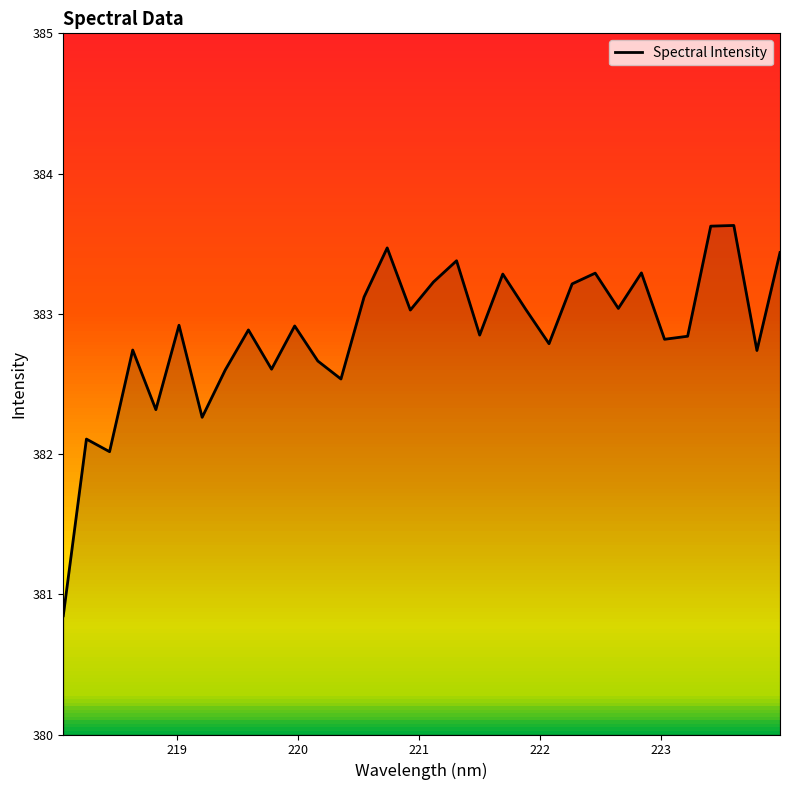

What is the difference between the maximum and minimum values?

2.8